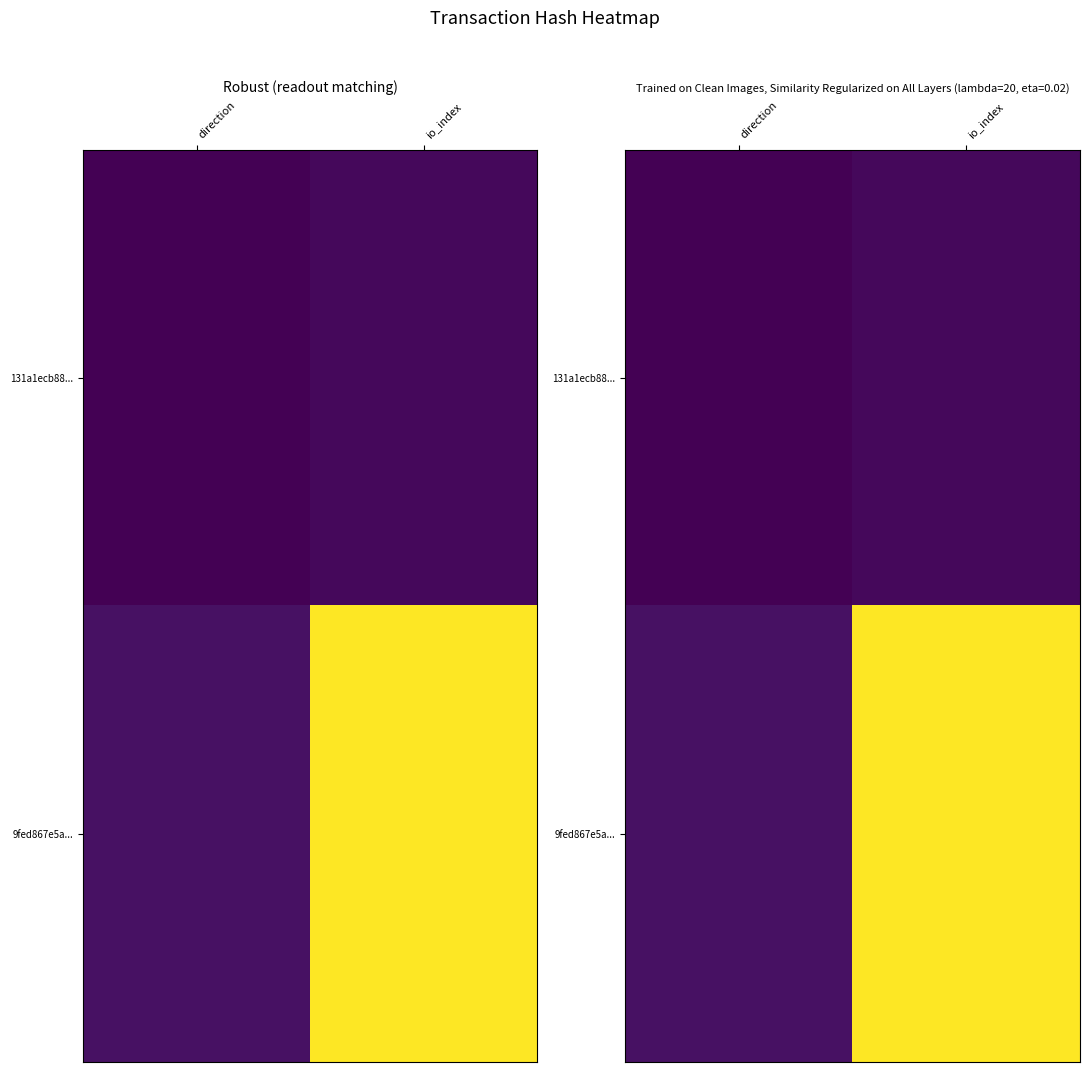

How many categories are shown in the chart?

2